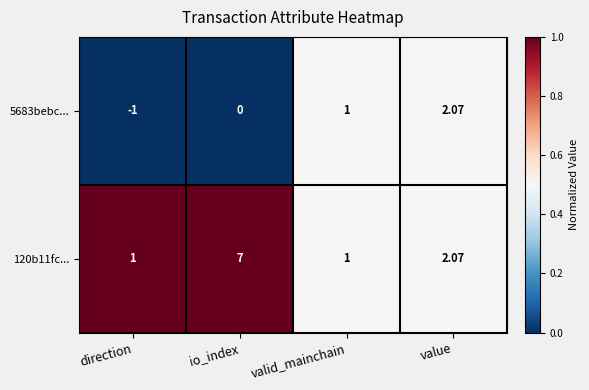

At which label does 120b11fc... first exceed 2?

io_index